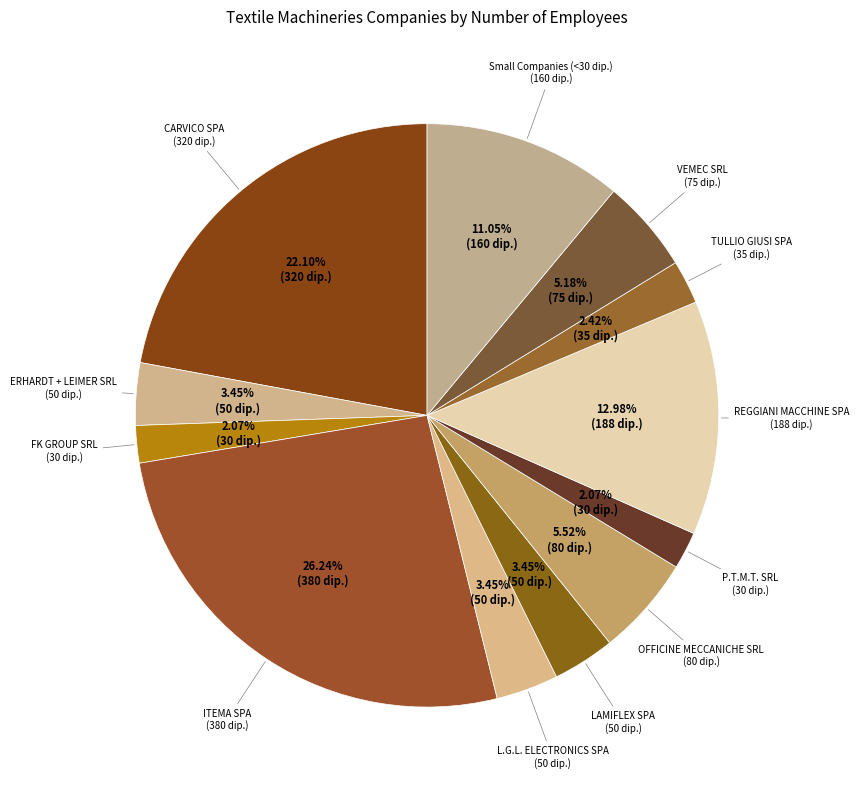

Which slice is the largest?

ITEMA SPA